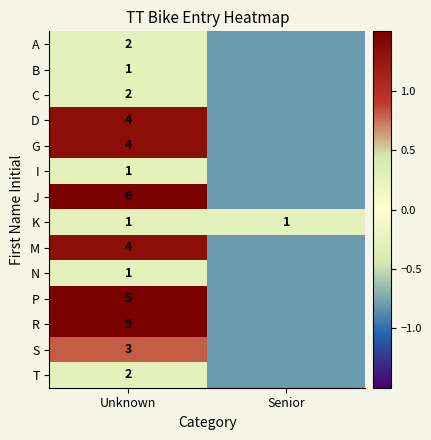

List the labels in order of M value, smallest first.

Senior, Unknown